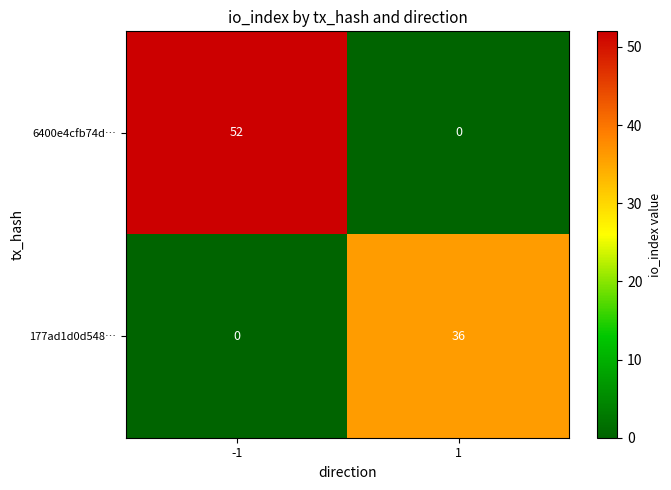

Is it true that 177ad1d0d548… equals -12 at -1?

False